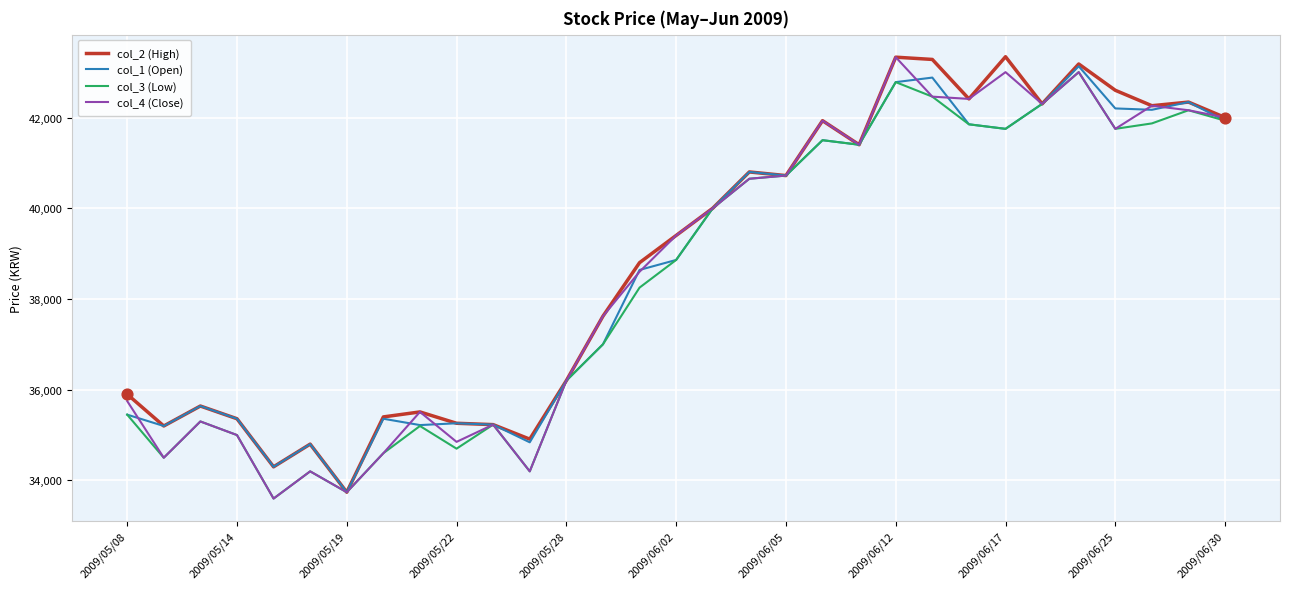

What is the minimum value shown in the chart?

33600